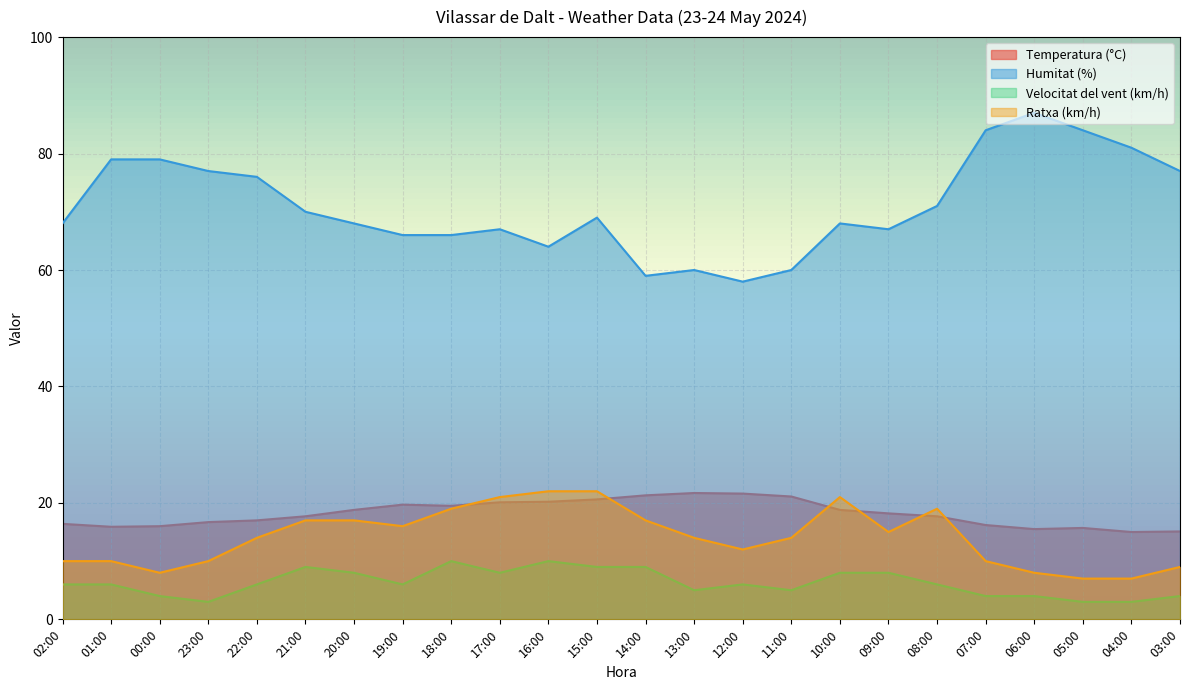

What is the average value of the Ratxa (km/h) series?

14.1